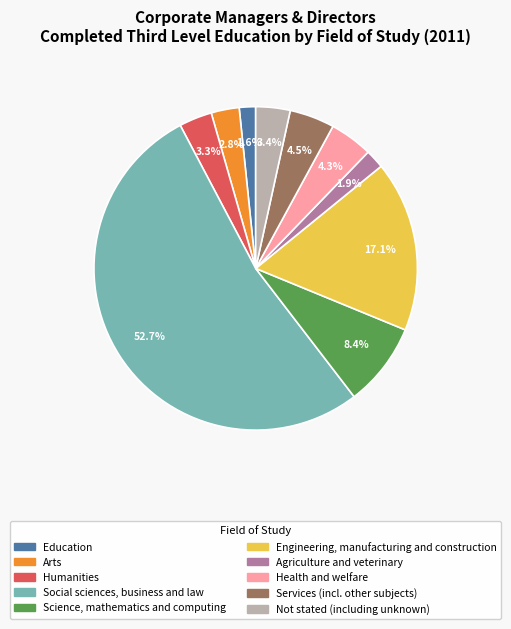

Rank the categories by value from highest to lowest.

Social sciences, business and law, Engineering, manufacturing and construction, Science, mathematics and computing, Services (incl. other subjects), Health and welfare, Not stated (including unknown), Humanities, Arts, Agriculture and veterinary, Education